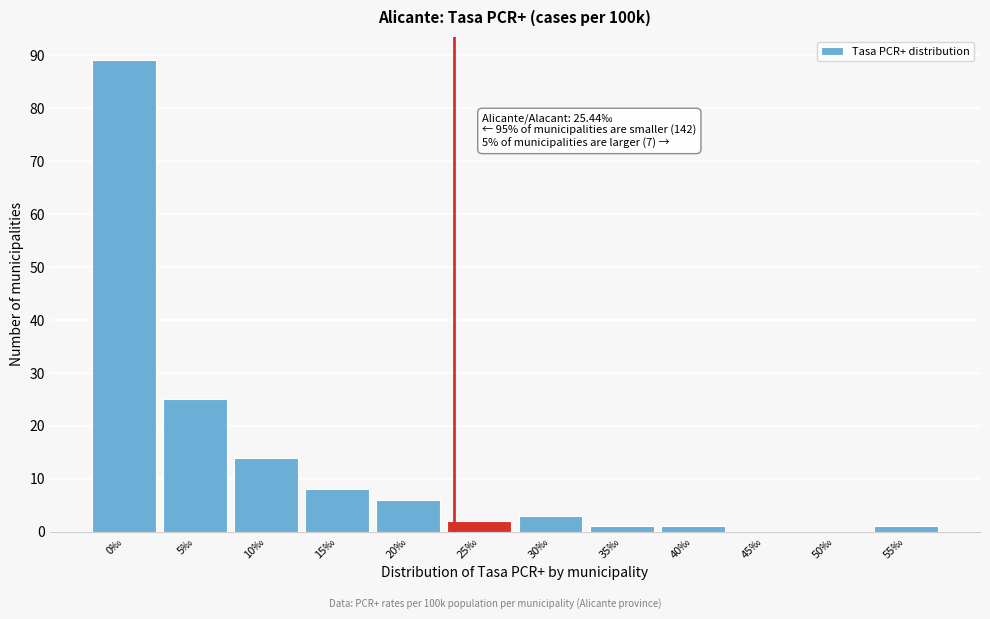

Reading left to right, what are all the values shown in this chart?

0‰=89	5‰=25	10‰=14	15‰=8	20‰=6	25‰=2	30‰=3	35‰=1	40‰=1	45‰=0	50‰=0	55‰=1